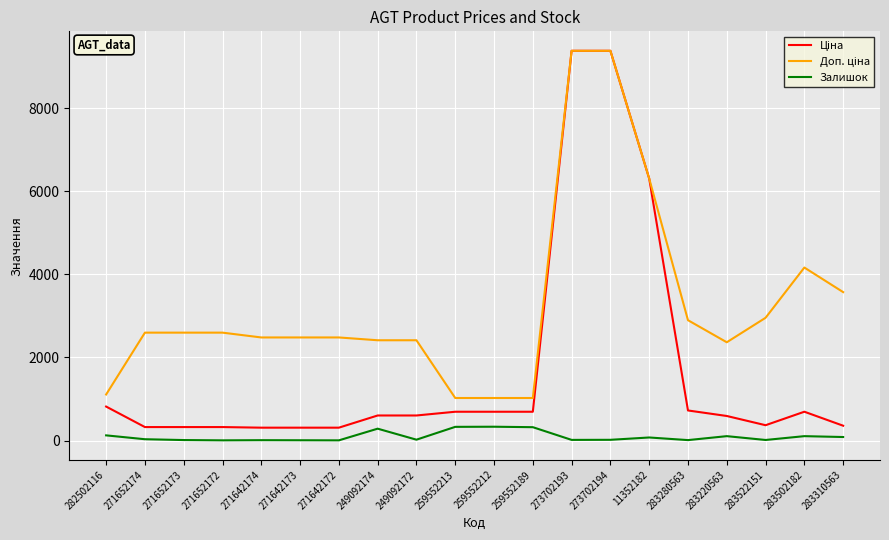

The value of Залишок at 249092172 is 21.0. True or false?

True